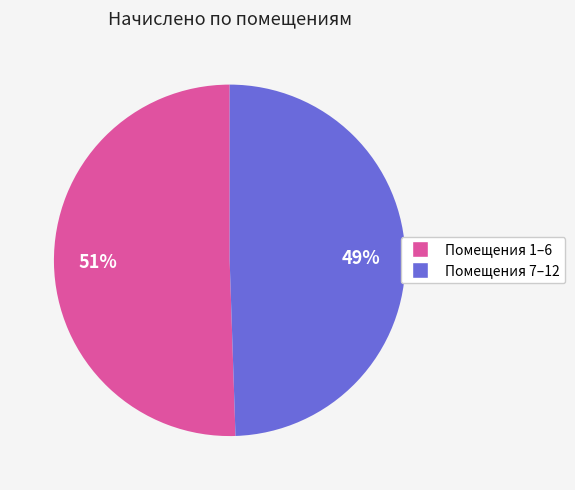

Is there any slice that represents more than half of the pie?

Yes